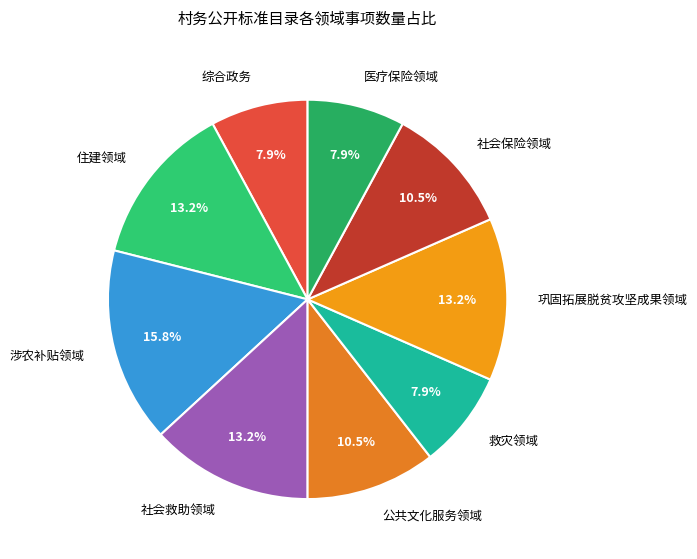

How many segments does this pie chart have?

9